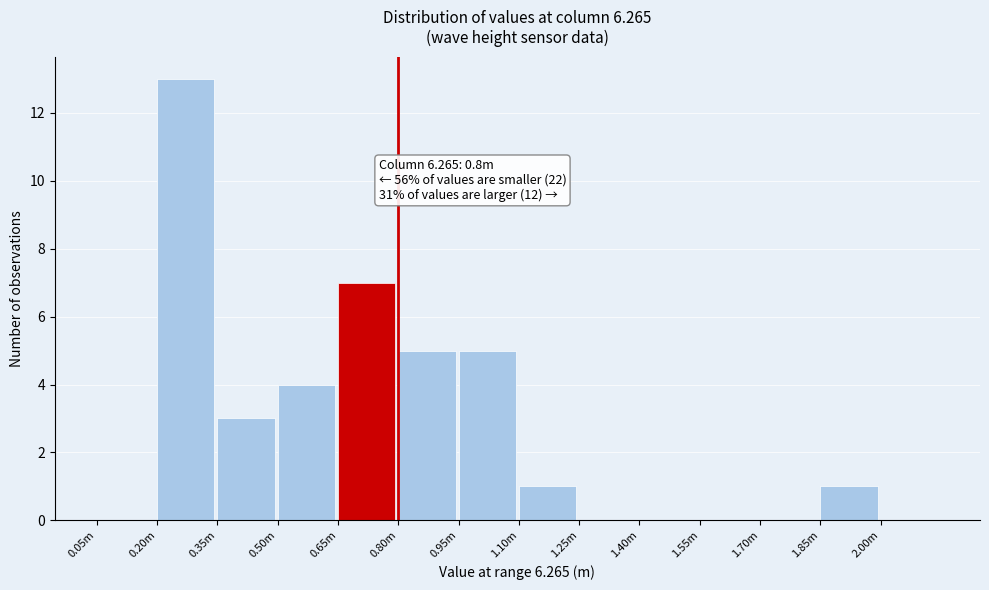

Reading left to right, what are all the values shown in this chart?

0.05m=0	0.20m=13	0.35m=3	0.50m=4	0.65m=7	0.80m=5	0.95m=5	1.10m=1	1.25m=0	1.40m=0	1.55m=0	1.70m=0	1.85m=1	2.00m=0